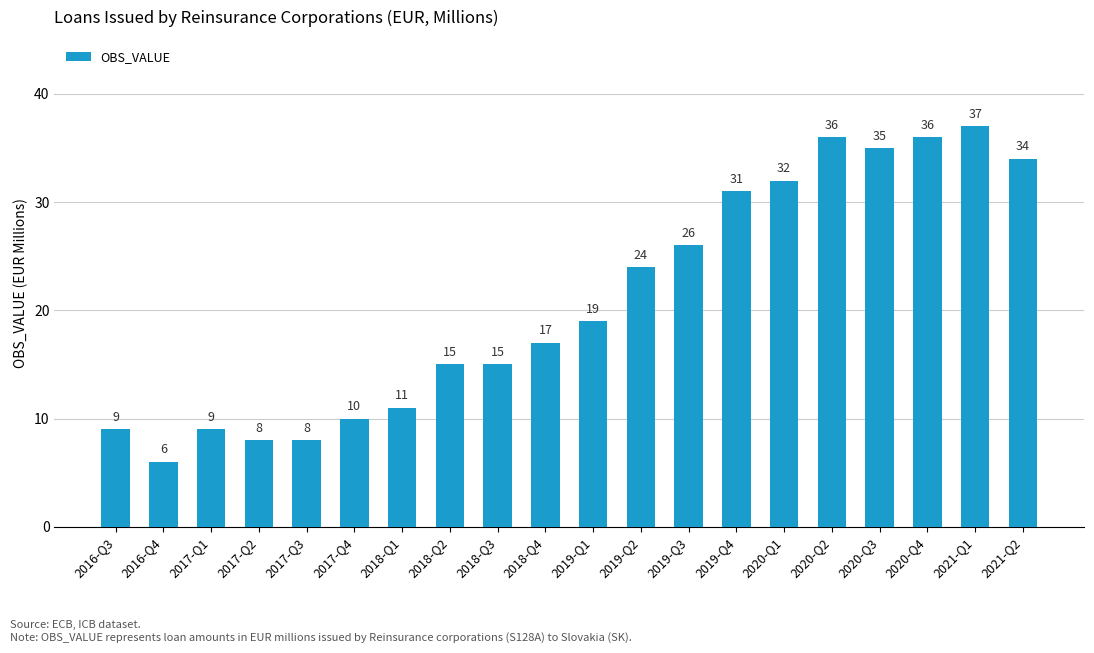

Where is the data nearest to the value 21?

2019-Q1